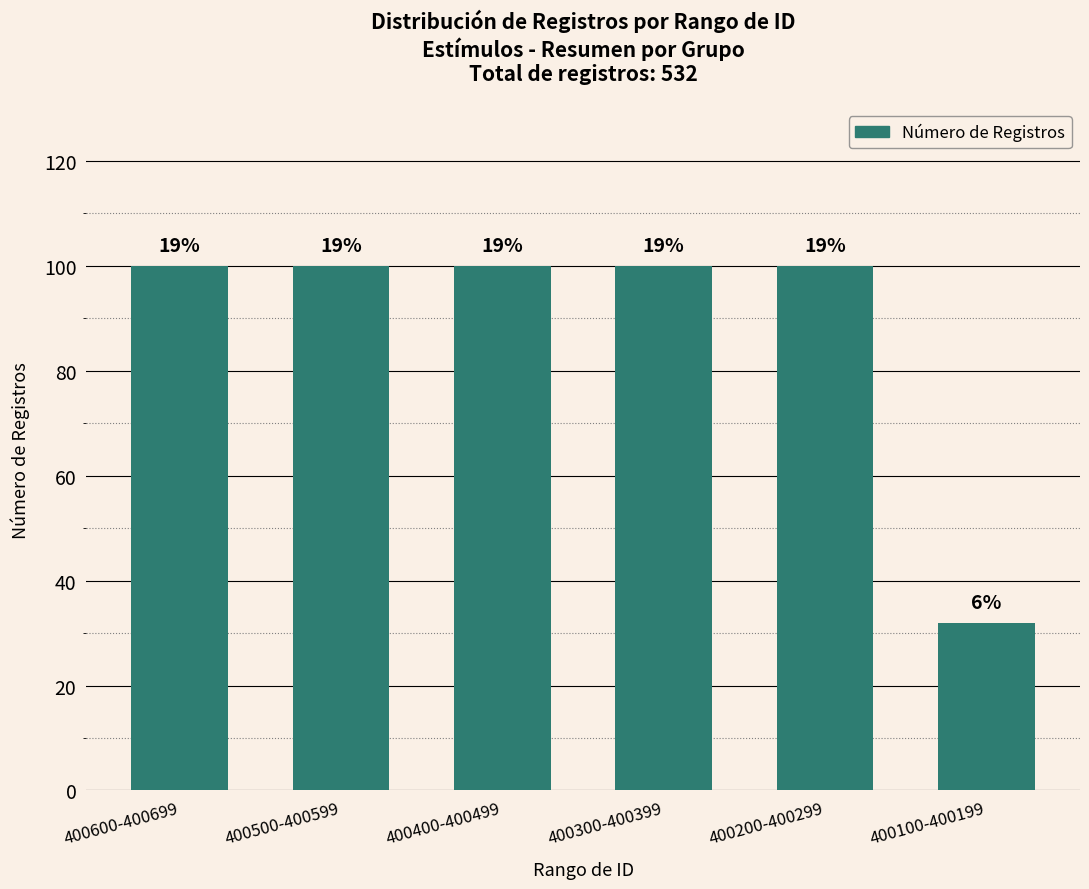

How many bars are there in total?

6